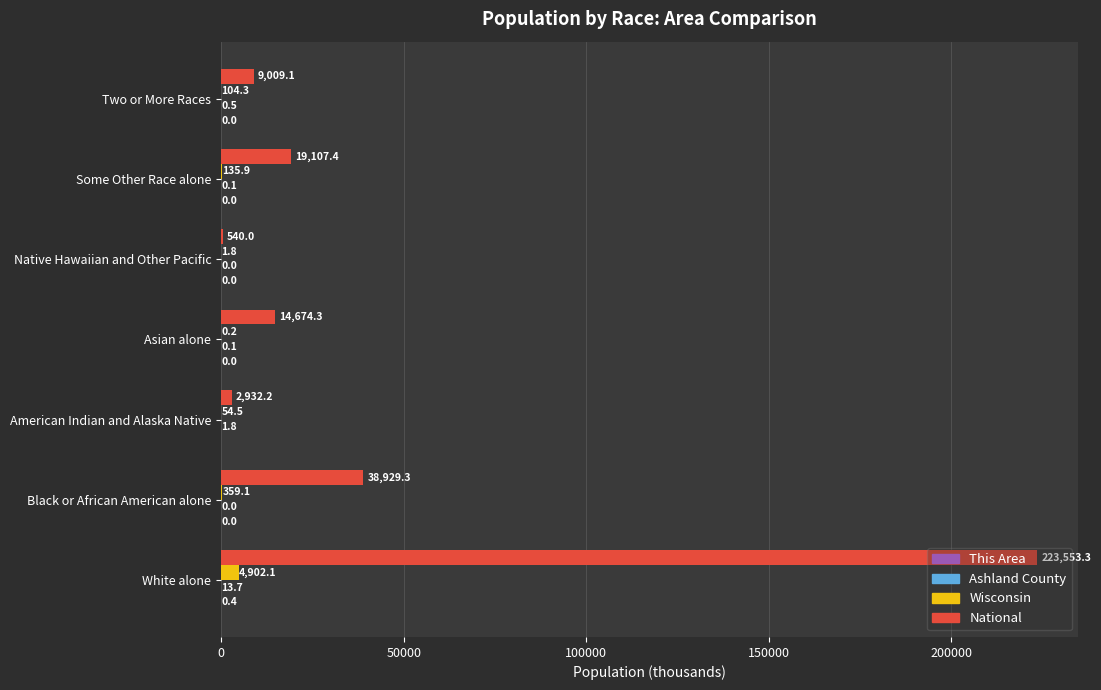

At which category does the chart reach its peak across all series?

White alone